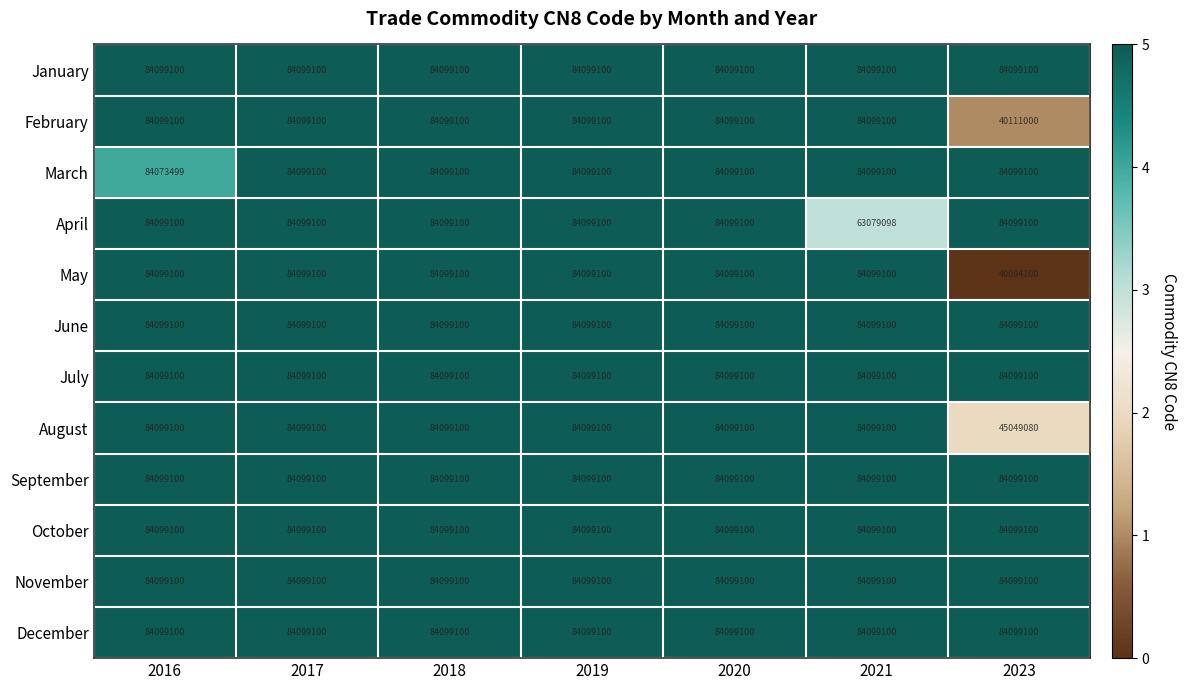

Which series has the largest range (max minus min)?

May